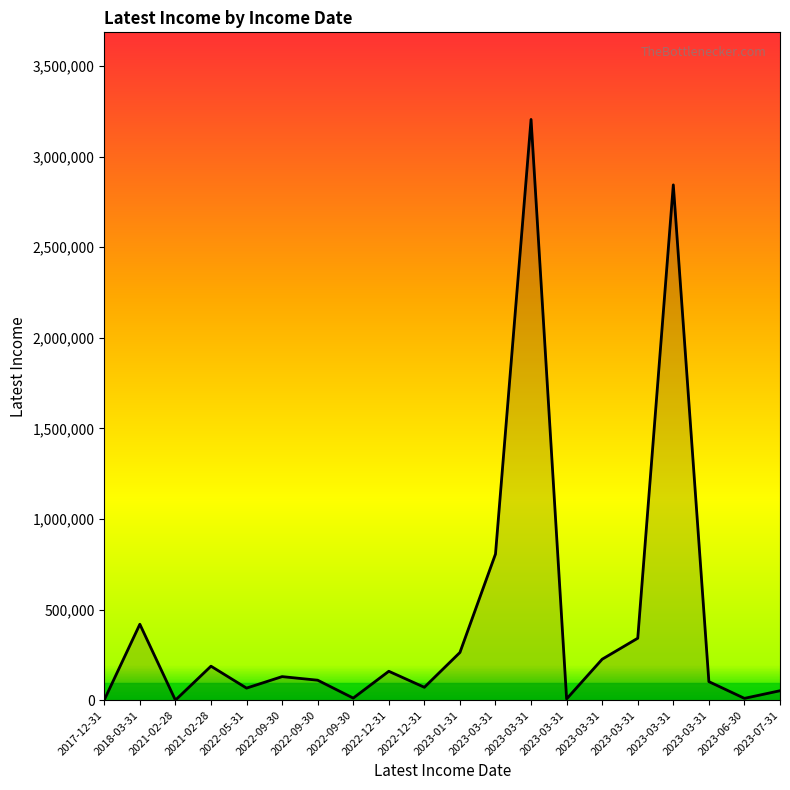

What is the average value?

450803